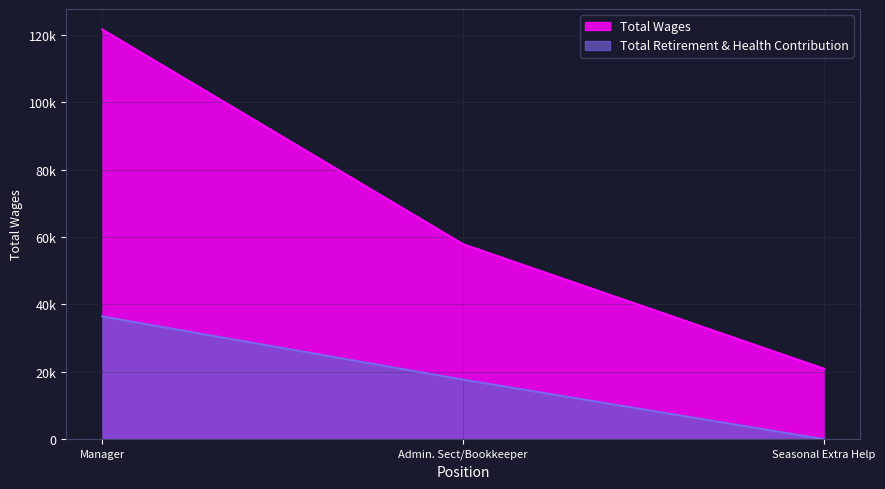

What is the sum of the Total Wages values at Seasonal Extra Help and Admin. Sect/Bookkeeper?

78821